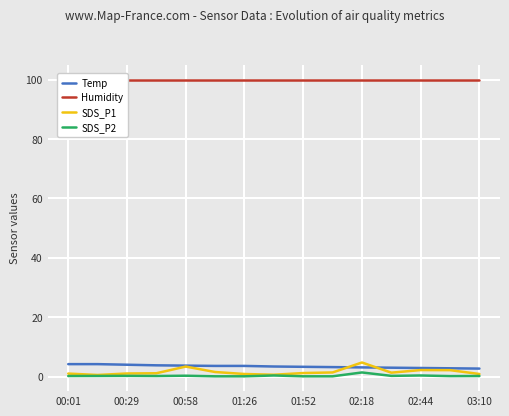

True or false: Temp and SDS_P2 cross at least once.

False